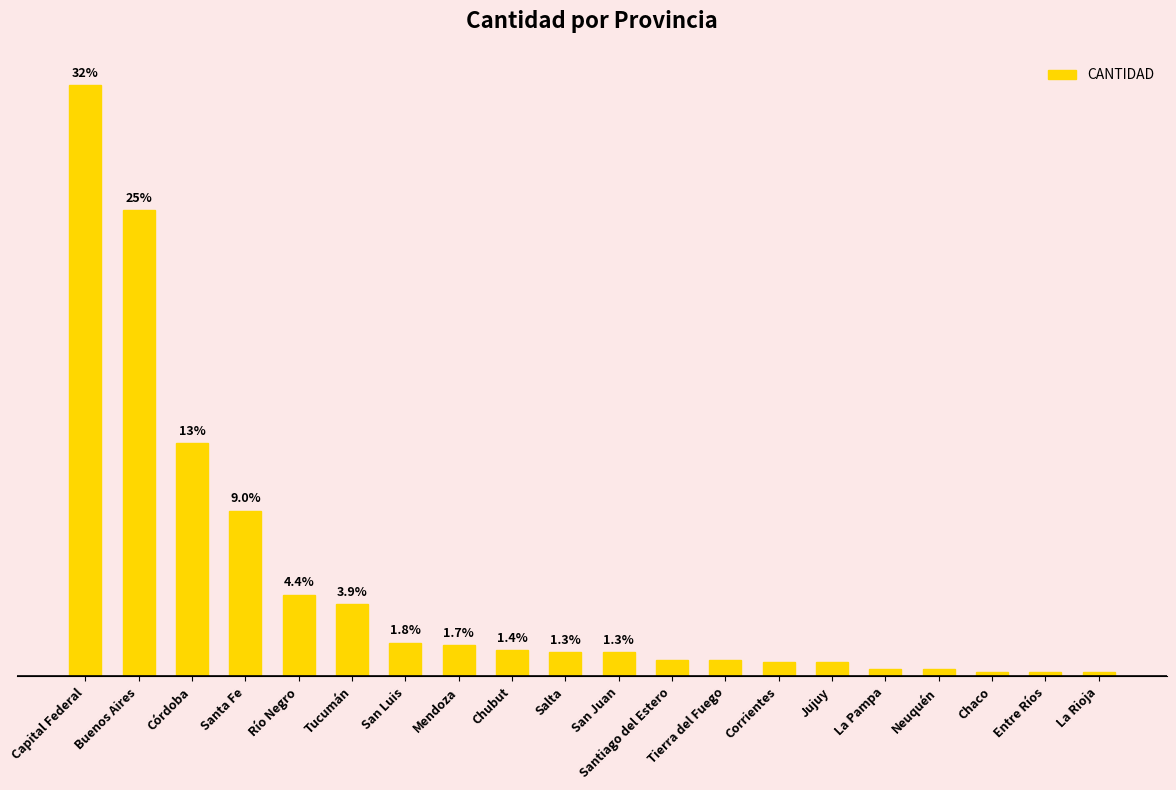

Are the bars grouped side by side (vs. stacked)?

No